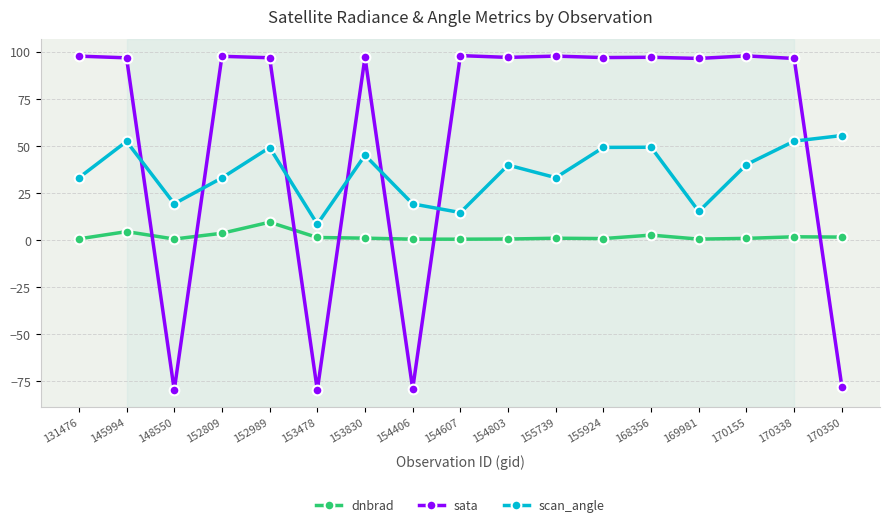

Read the dnbrad value at 154406.

0.4